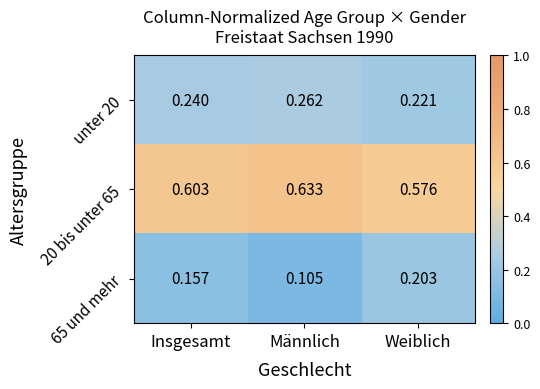

At which category does the chart reach its minimum across all series?

Männlich